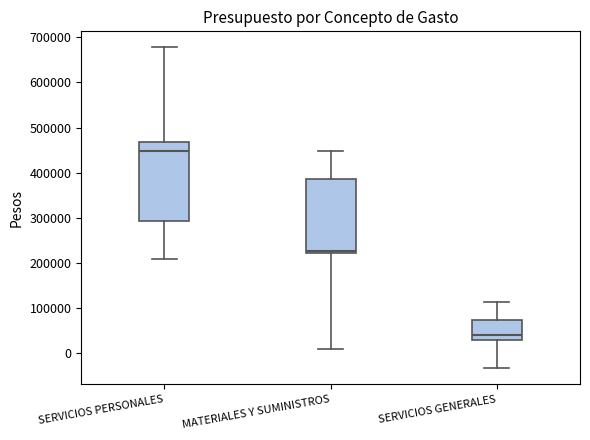

Which box's median line is the highest?

SERVICIOS PERSONALES